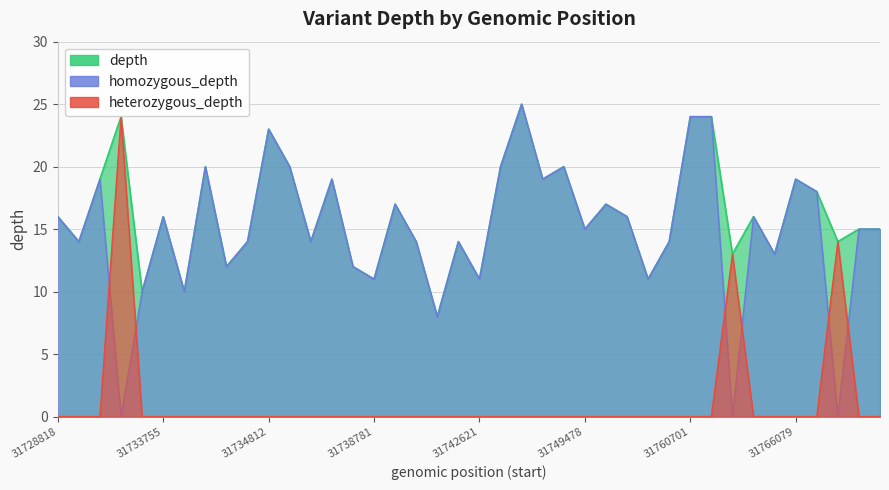

Which category has the highest value across all series?

31744197